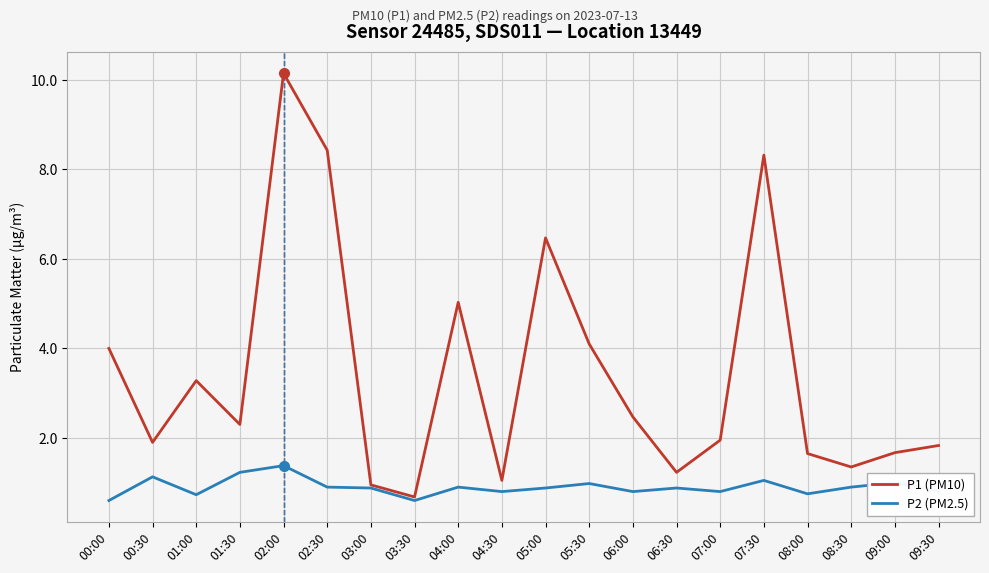

What is the maximum value shown in the chart?

10.2